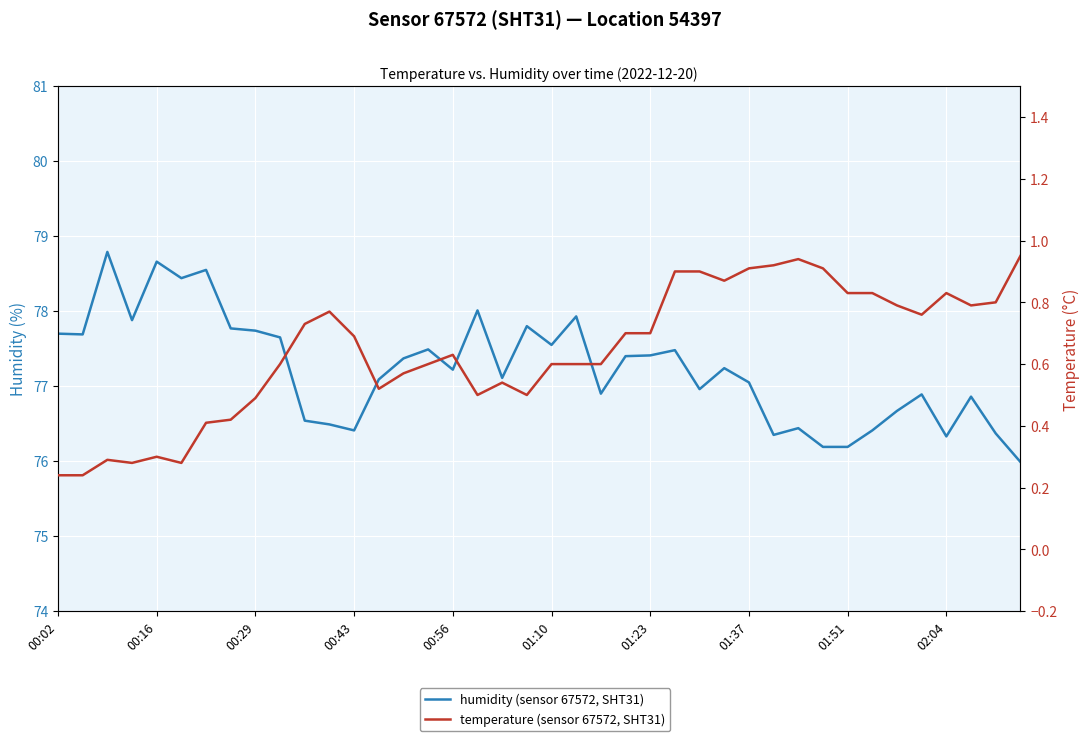

Which series has the widest spread of values?

humidity (sensor 67572, SHT31)